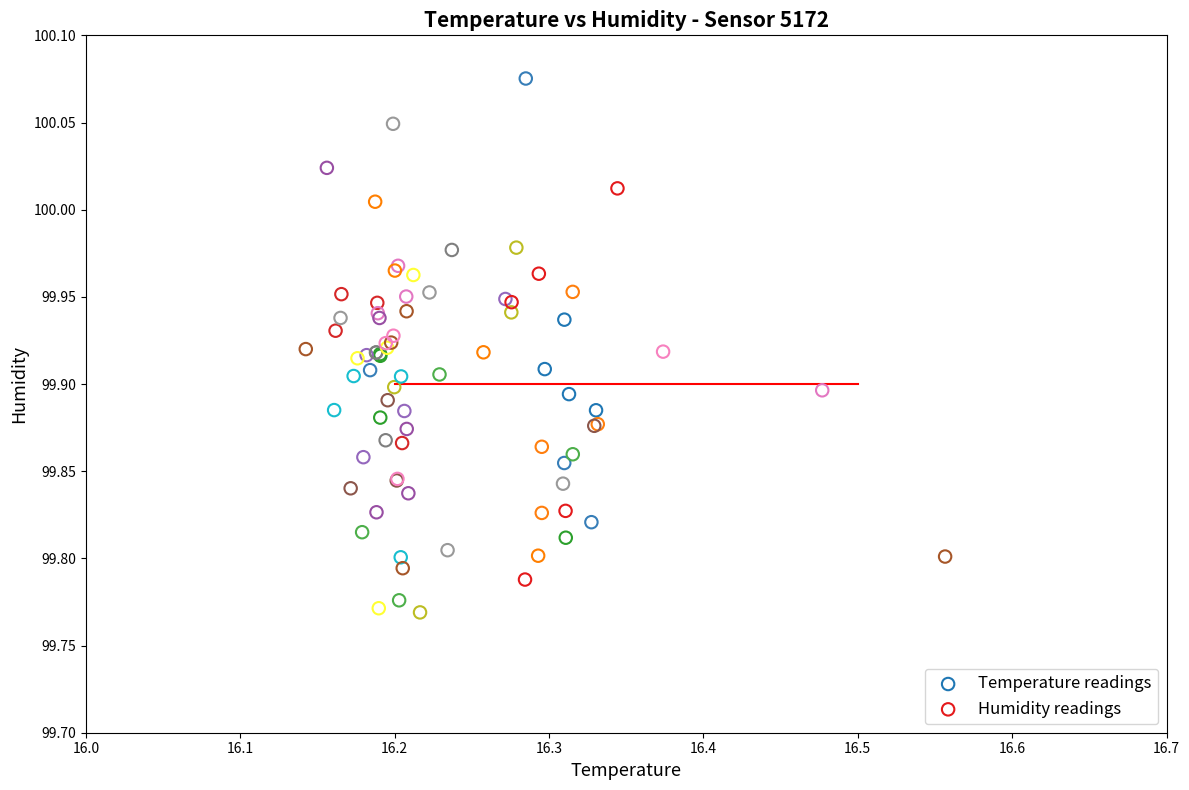

Which series contains the highest Y value?

Humidity readings